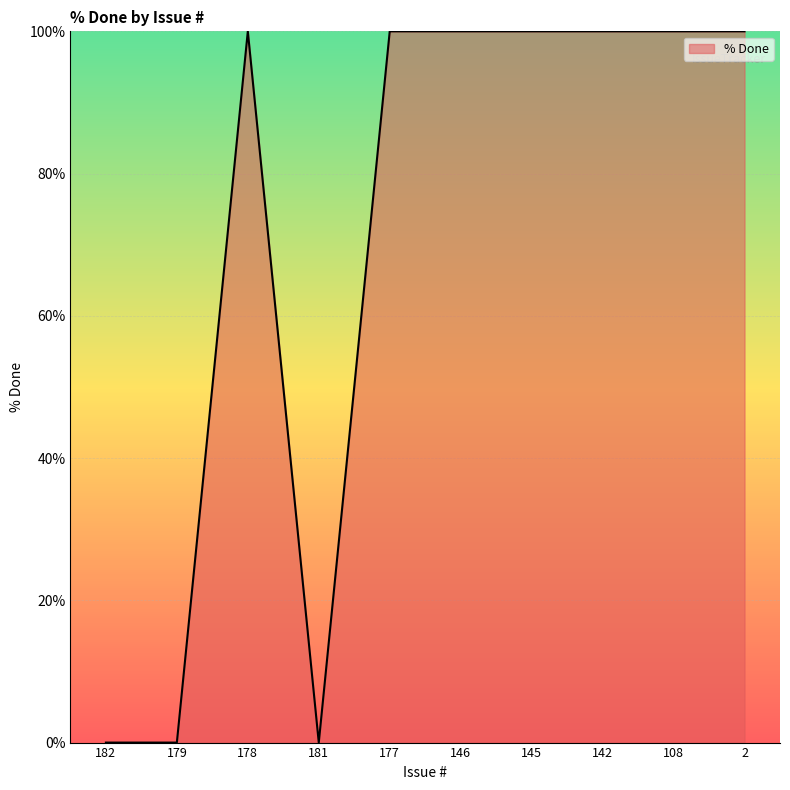

What is the difference between the maximum and minimum values?

100